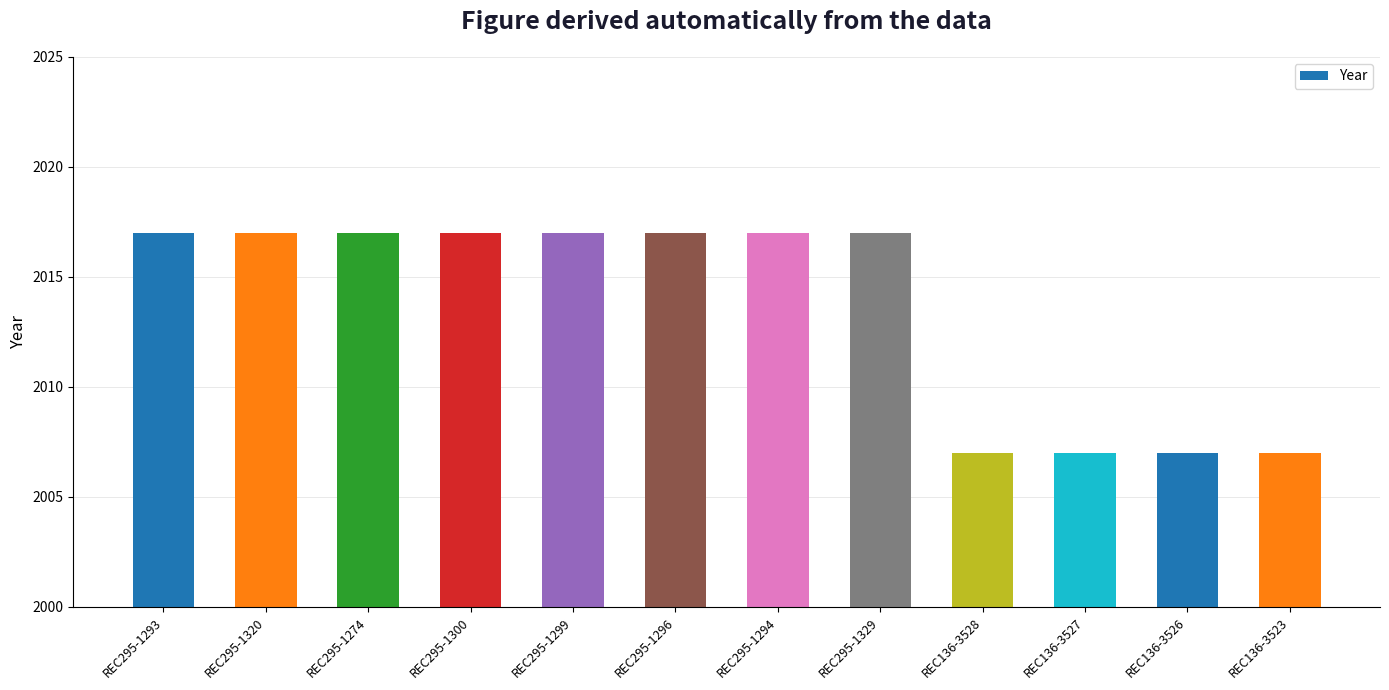

How many bars are there in total?

12